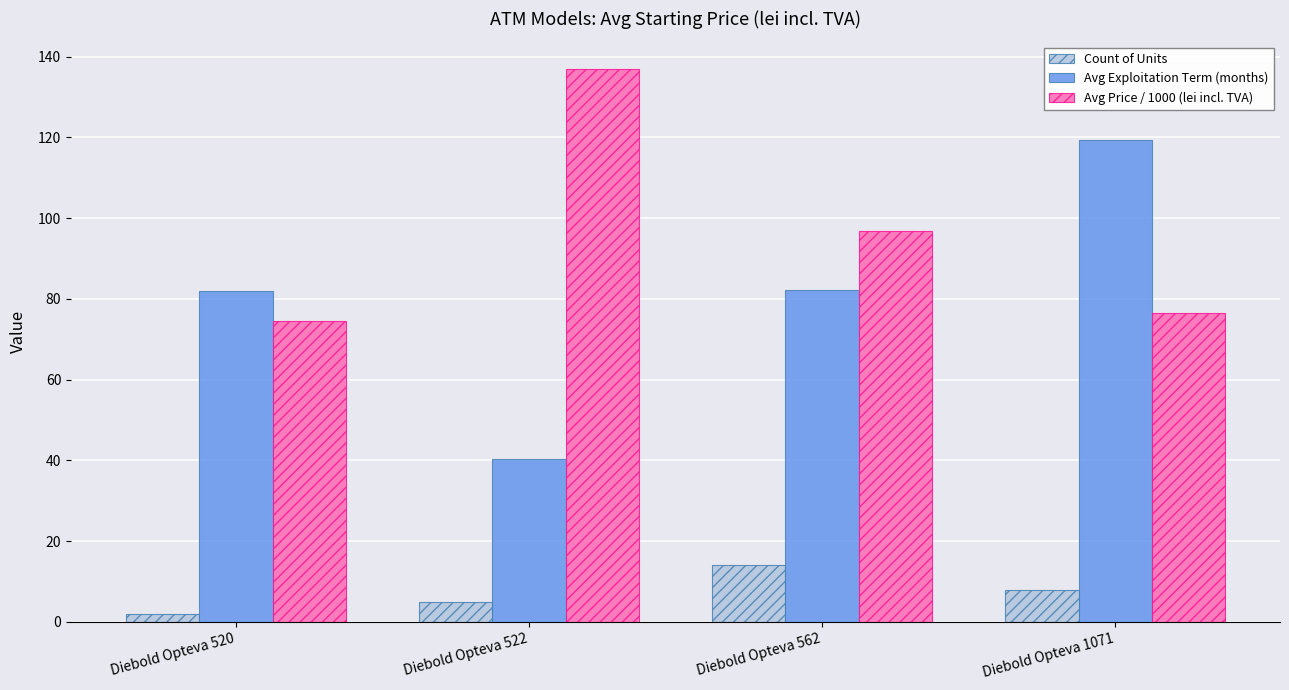

What is the highest value of the Count of Units series?

14.0